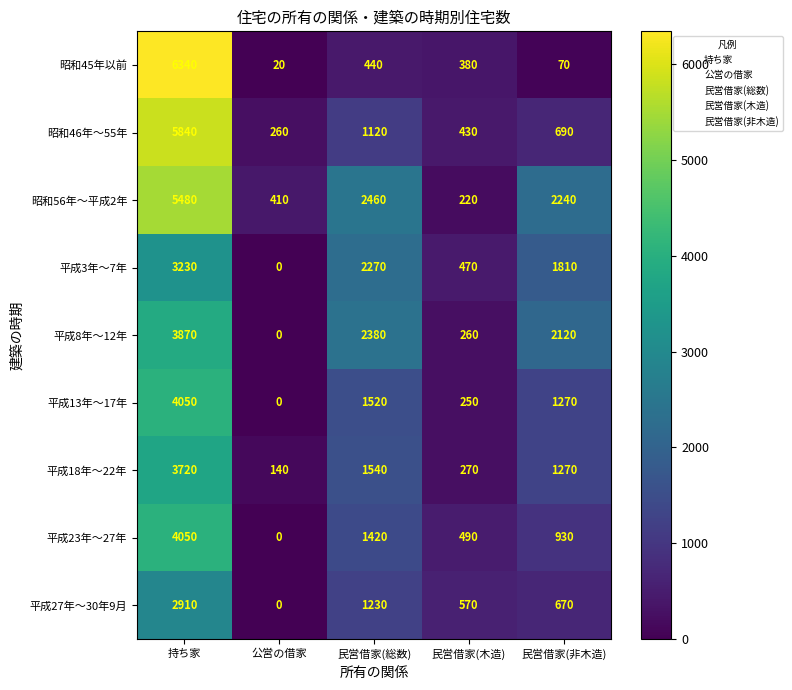

Is the value of 平成13年～17年 at 民営借家(総数) greater than the value of 平成8年～12年 at 民営借家(非木造)?

No